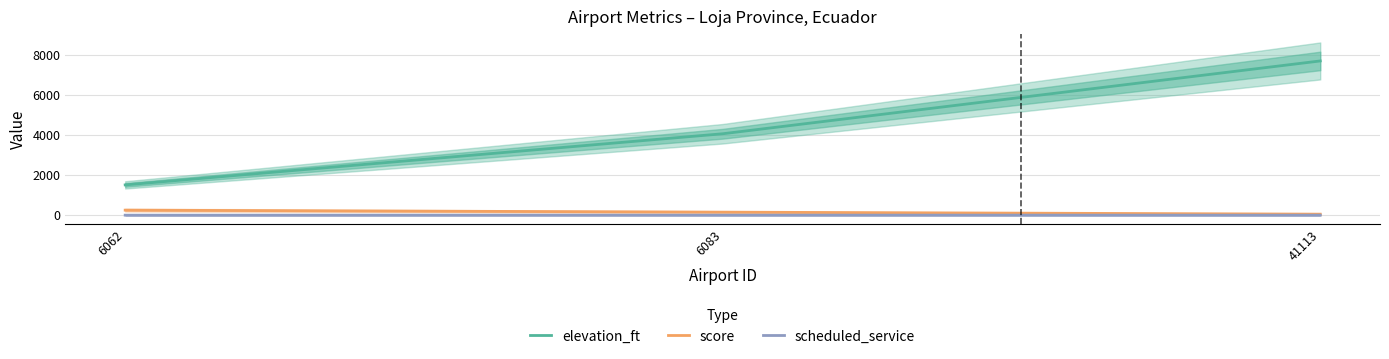

Count the score values in the range 50 to 250.

3